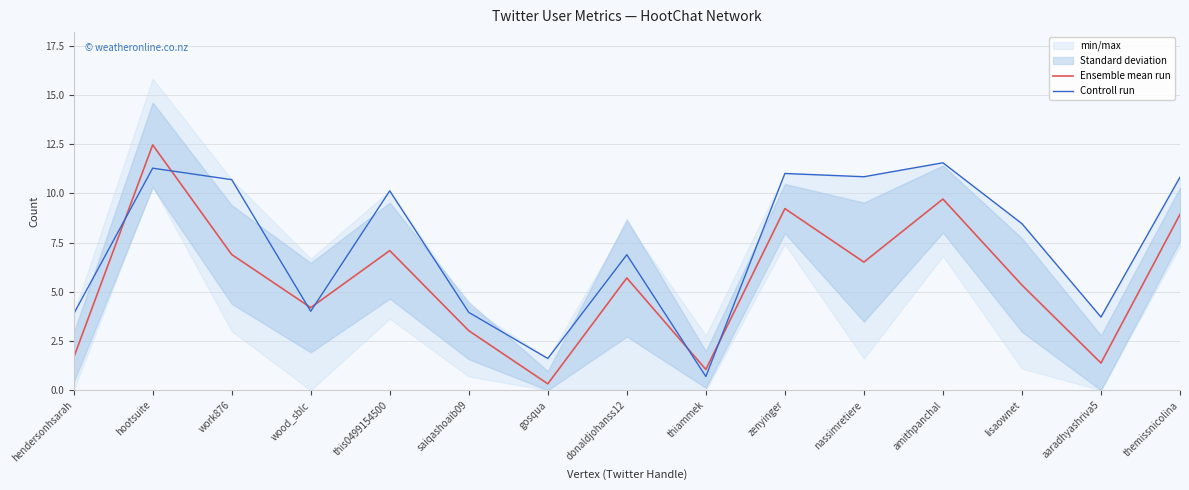

Reading right to left, what are all the values shown in this chart?

Ensemble mean run: 8.9	1.4	5.3	9.7	6.5	9.2	1.1	5.7	0.3	3.0	7.1	4.2	6.9	12.5	1.7
Controll run: 10.8	3.7	8.5	11.6	10.8	11.0	0.7	6.9	1.6	4.0	10.1	4.0	10.7	11.3	3.9